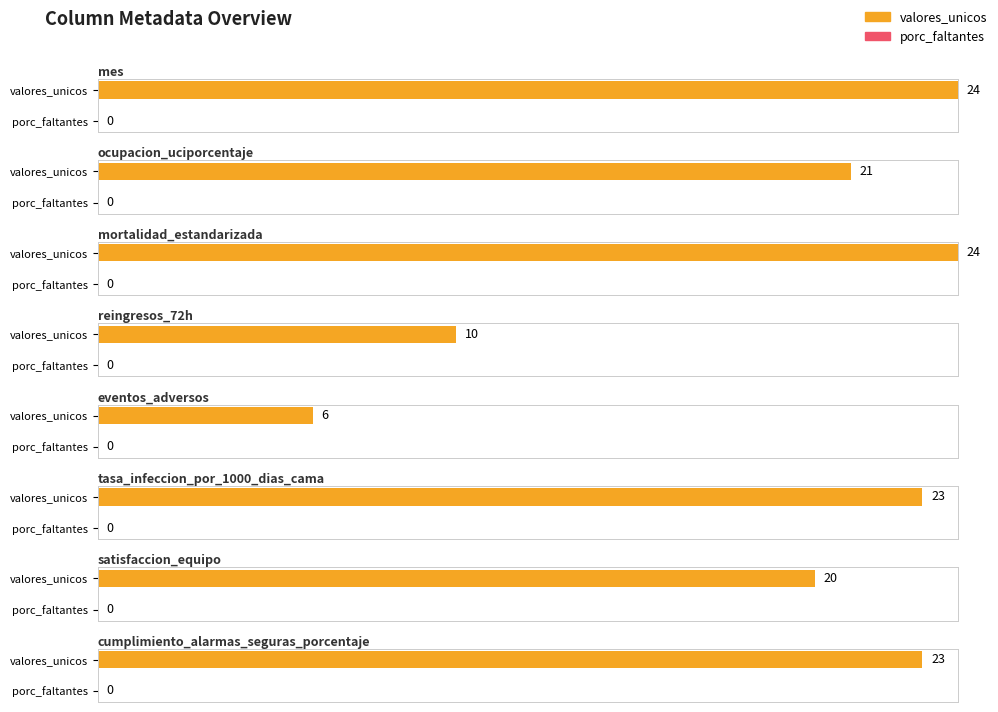

Reading left to right, list all the values displayed in this chart.

valores_unicos: mes=24	ocupacion_uciporcentaje=21	mortalidad_estandarizada=24	reingresos_72h=10	eventos_adversos=6	tasa_infeccion_por_1000_dias_cama=23	satisfaccion_equipo=20	cumplimiento_alarmas_seguras_porcentaje=23
porc_faltantes: mes=0	ocupacion_uciporcentaje=0	mortalidad_estandarizada=0	reingresos_72h=0	eventos_adversos=0	tasa_infeccion_por_1000_dias_cama=0	satisfaccion_equipo=0	cumplimiento_alarmas_seguras_porcentaje=0